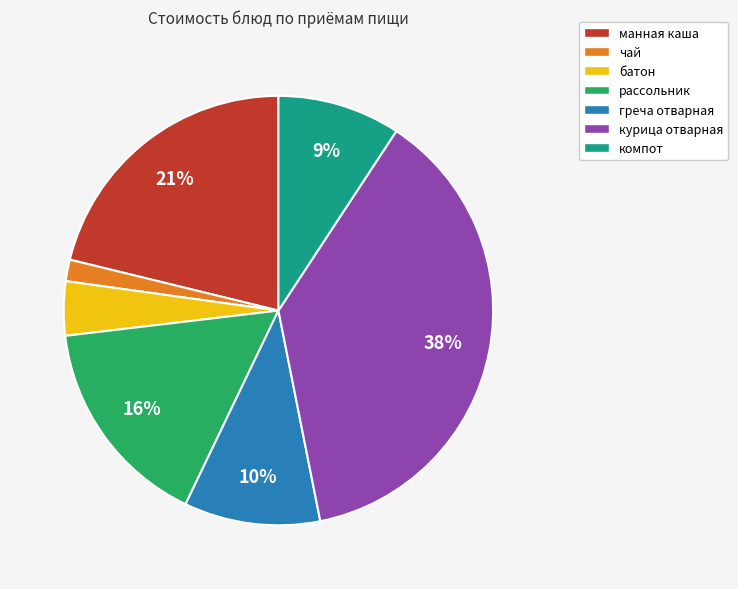

Rank the categories by value from highest to lowest.

курица отварная, манная каша, рассольник, греча отварная, компот, батон, чай